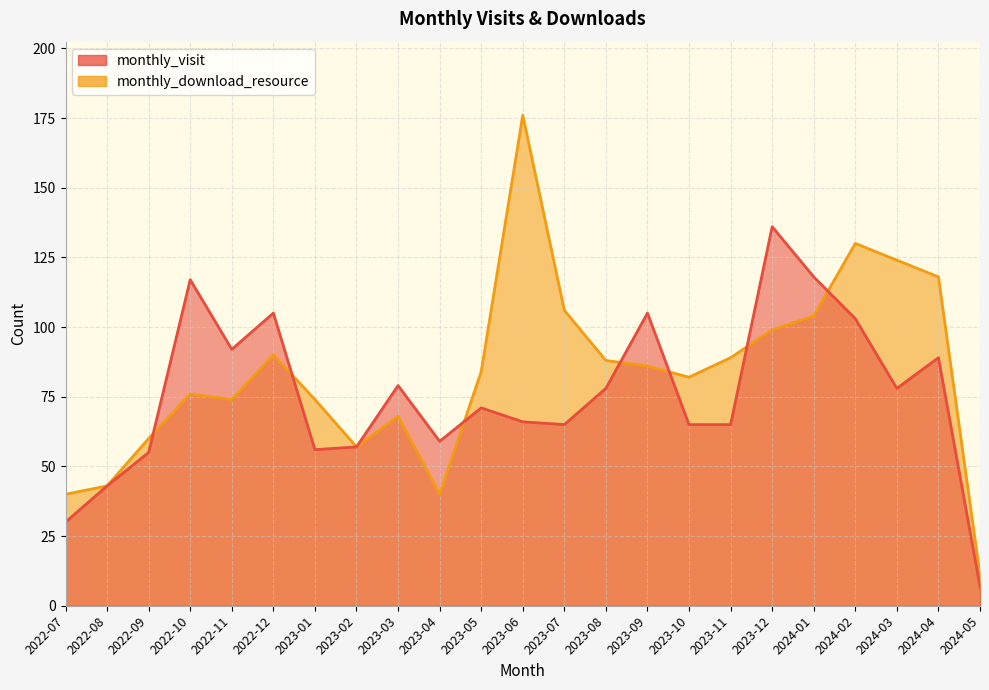

After their last crossing, which series has the higher values: monthly_visit or monthly_download_resource?

monthly_download_resource